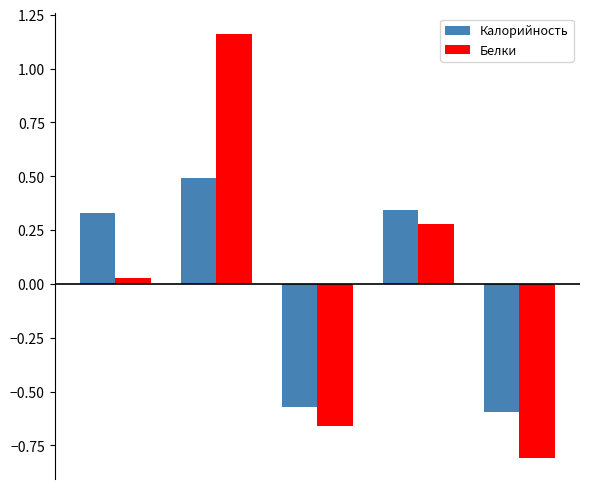

At how many categories does at least one series exceed 0?

3